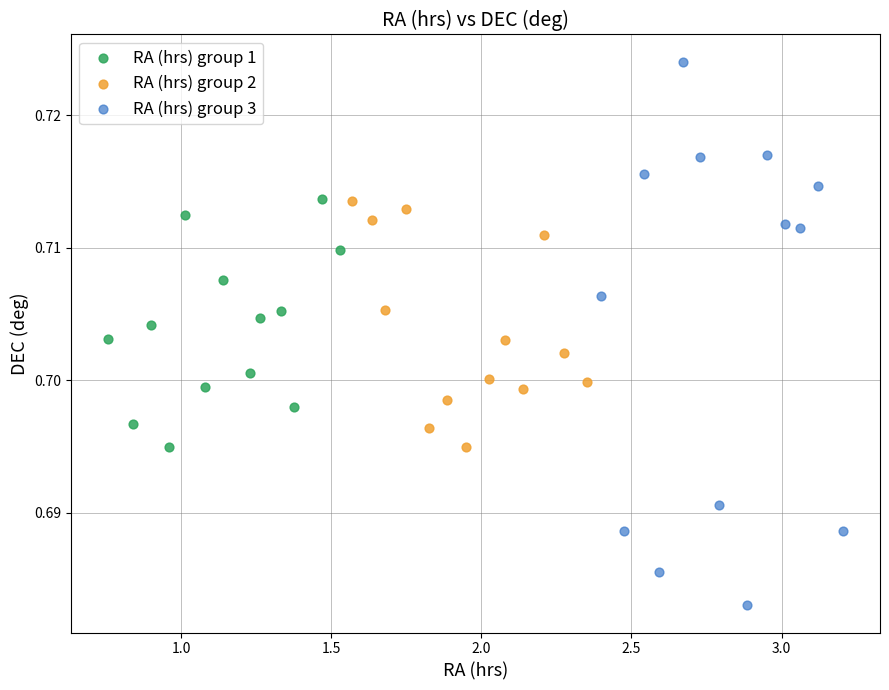

What are all the series names shown in the legend?

RA (hrs) group 1, RA (hrs) group 2, RA (hrs) group 3